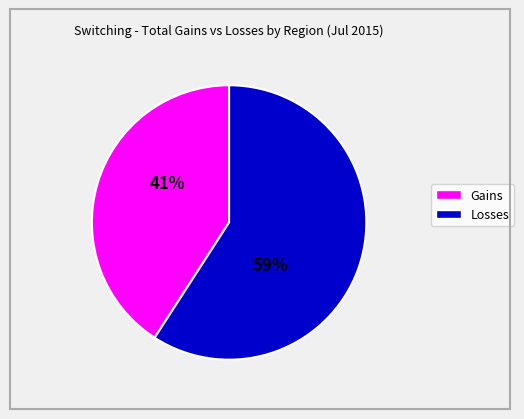

Count the number of slices in the pie.

2